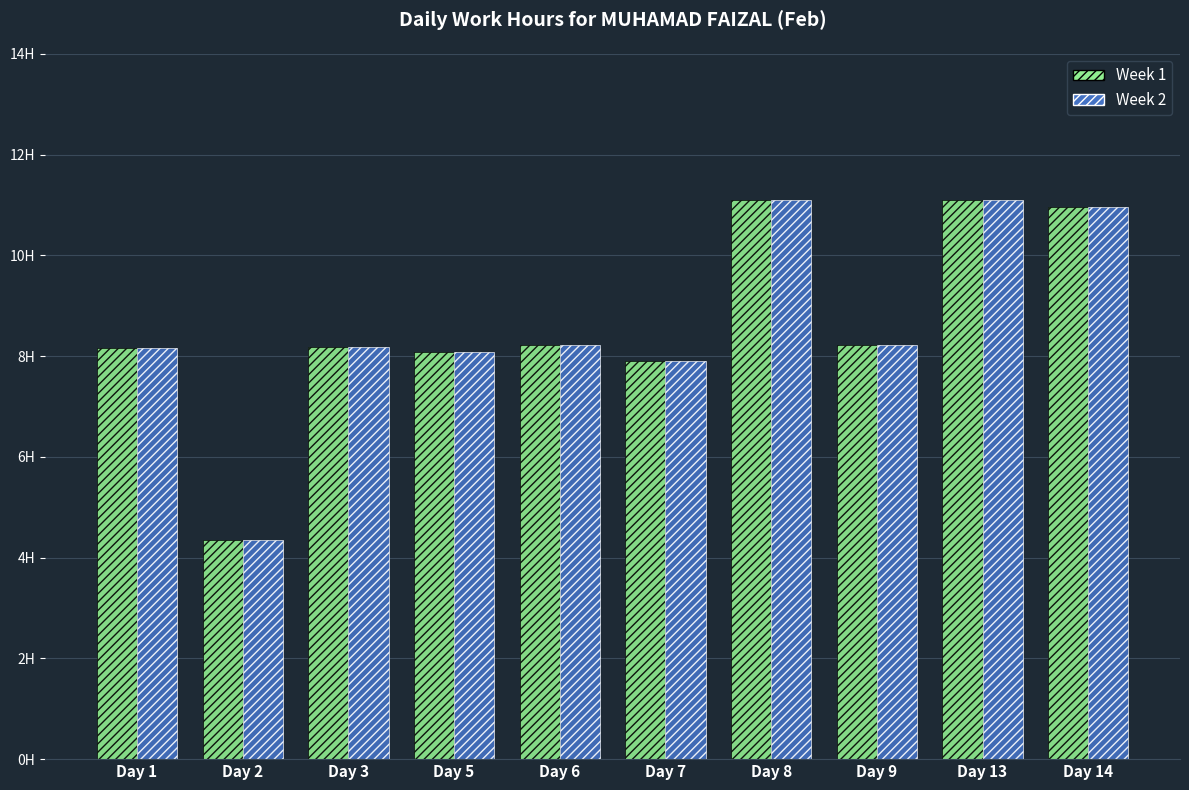

What is the value of the Week 2 bar at the 1st from the left?

8.2